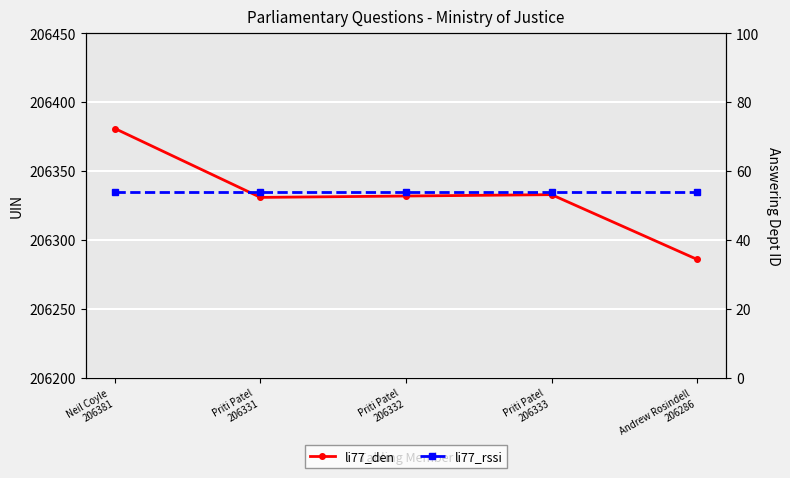

What is the value of the li77_den point at the 1st from the left?

206381